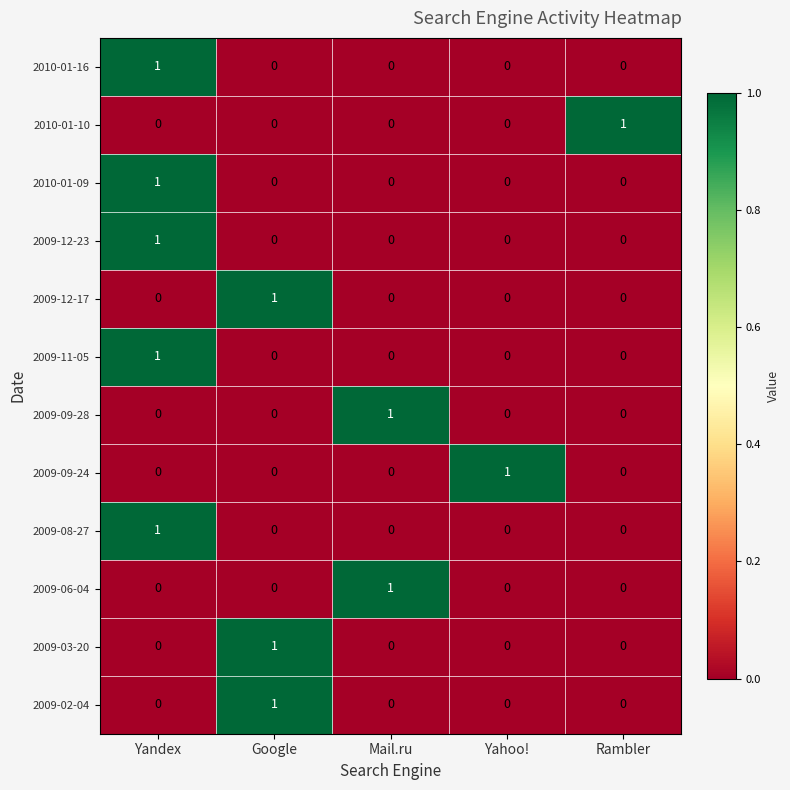

At which category is the sum across all series the highest?

Yandex